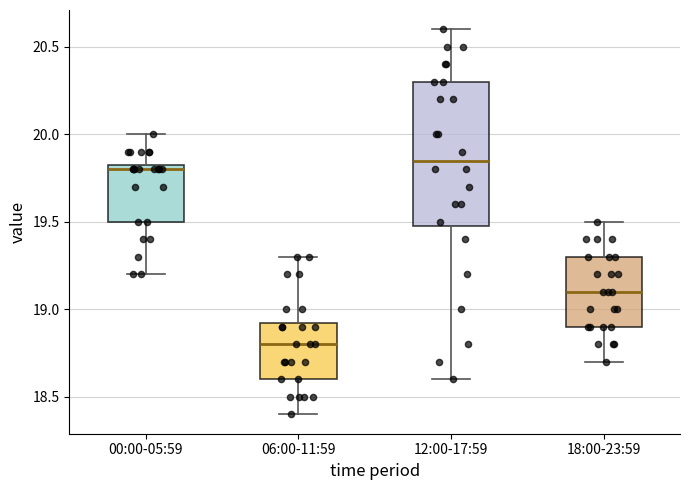

Comparing the boxes themselves (not the whiskers), which one is the tallest?

12:00-17:59